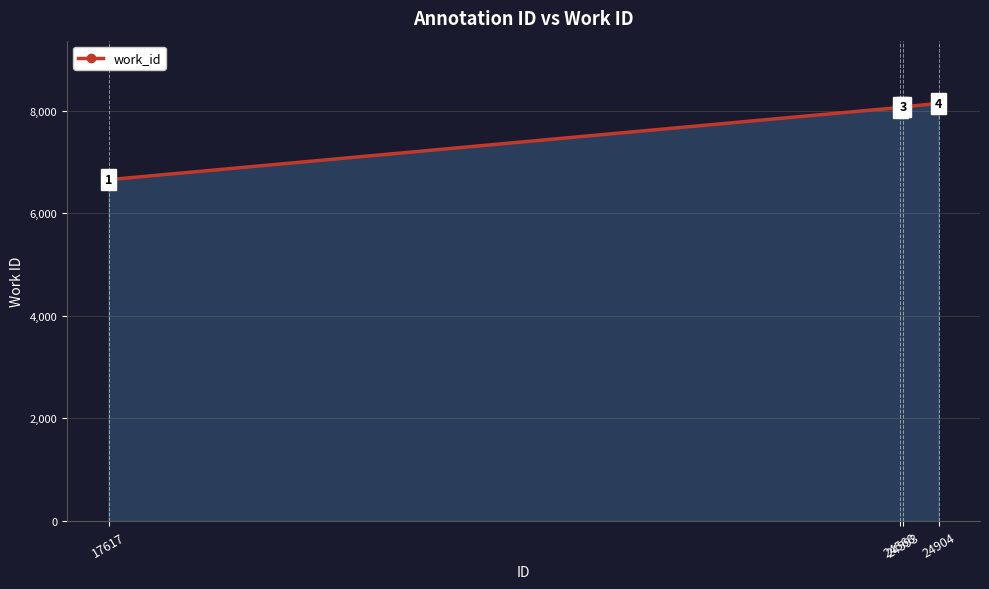

How many lines are shown in the chart?

1